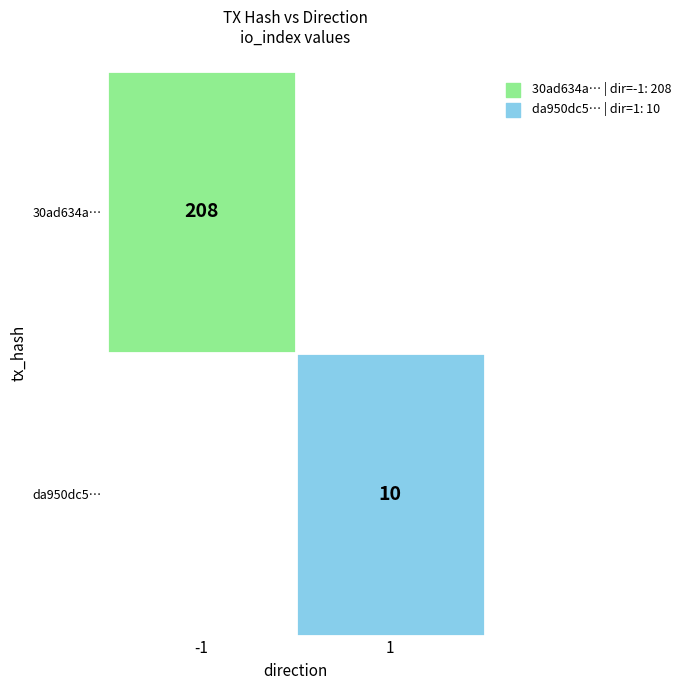

List the series in order of their overall mean, lowest first.

da950dc57c592bd6cdc55808c5518b37709da9b, 30ad634a572ed85b9da0eb25fb89c6f68c37492